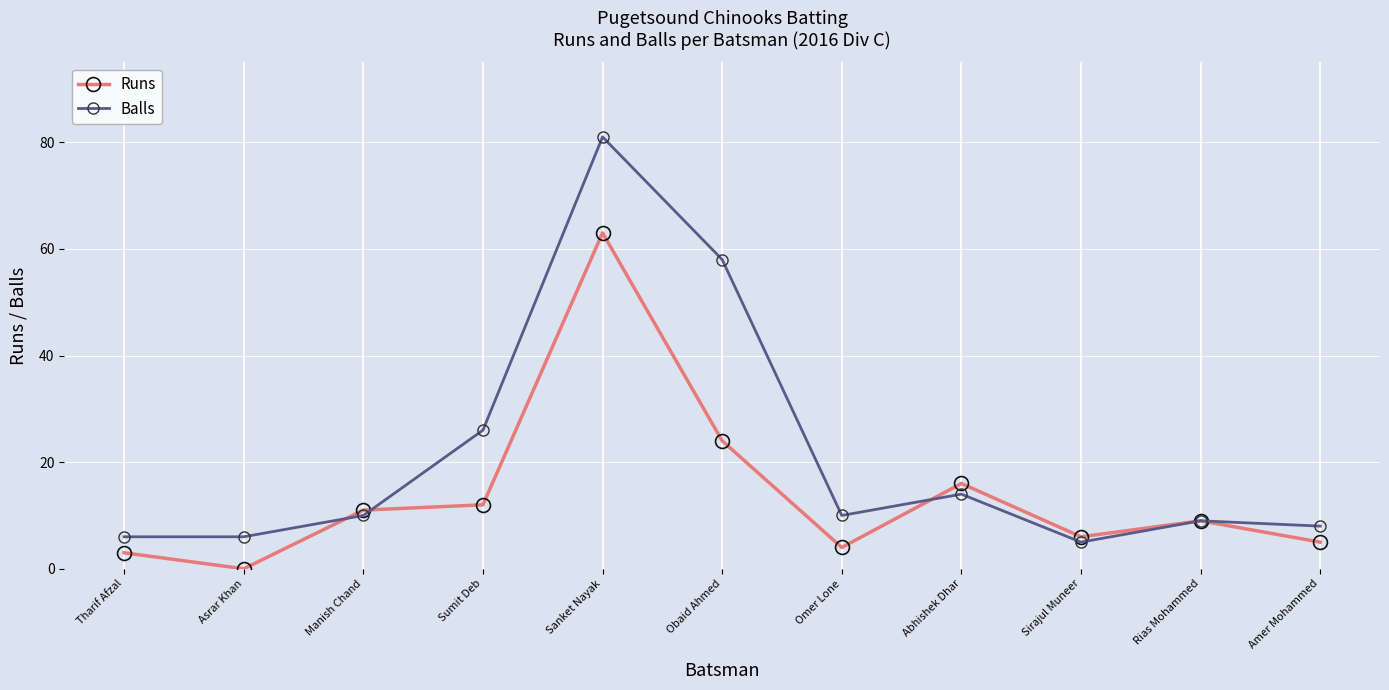

What is the approximate value of Runs at Abhishek Dhar?

16